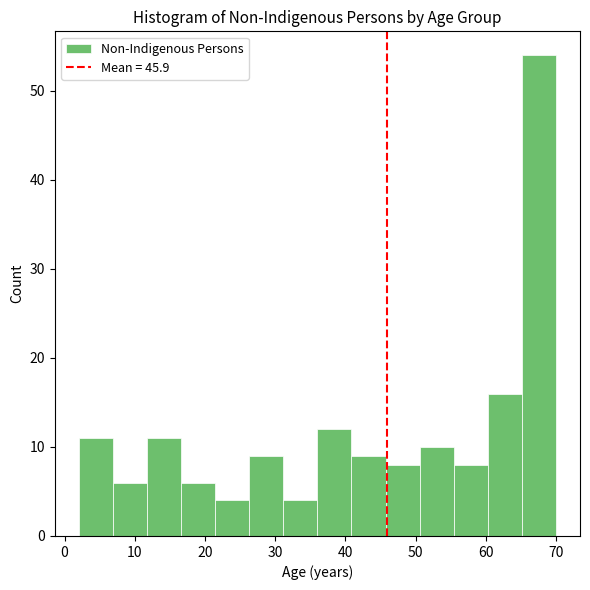

Reading left to right, transcribe this chart: for each bar, give the range it covers on the x-axis and its height. Neither the bar edges nor the heights are printed on the chart, so give them approximately, as read against the axes.

2 to 7: 11
7 to 12: 6
12 to 17: 11
17 to 21: 6
21 to 26: 4
26 to 31: 9
31 to 36: 4
36 to 41: 12
41 to 46: 9
46 to 51: 8
51 to 55: 10
55 to 60: 8
60 to 65: 16
65 to 70: 54